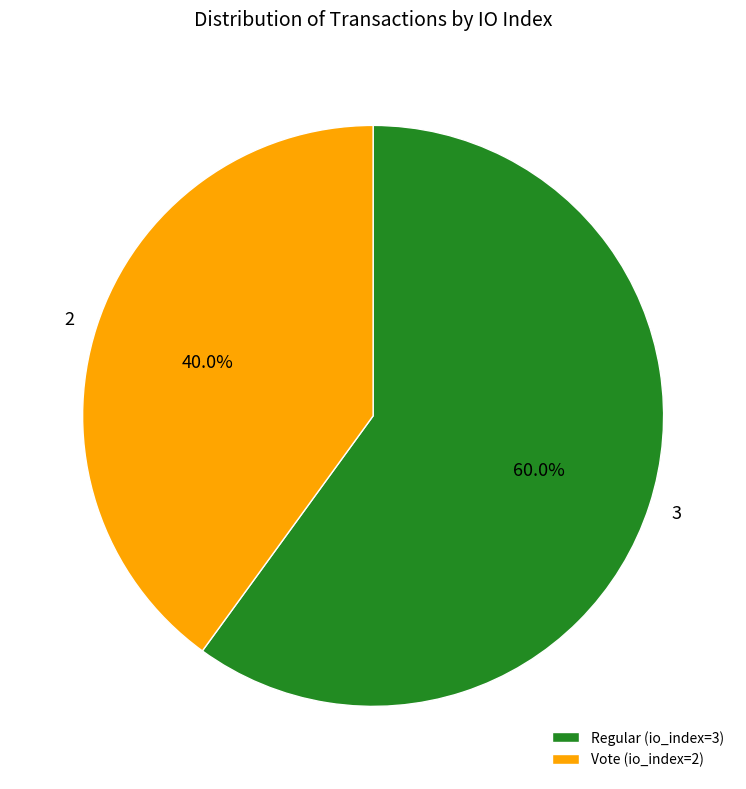

To the nearest percent, what percentage of the pie is Regular (io_index=3)?

60%